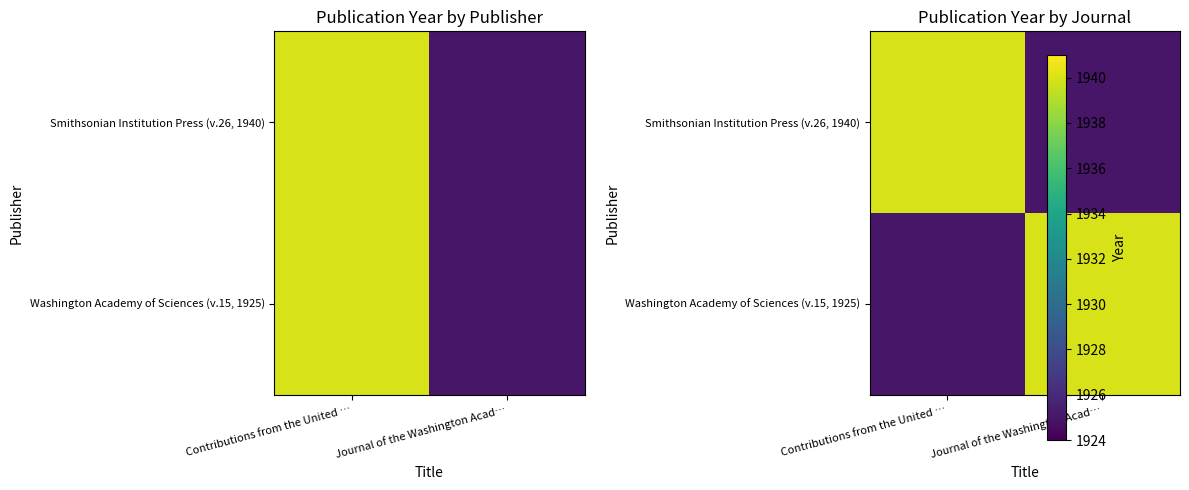

Rank the series at Journal of the Washington Acad… from highest to lowest value.

Washington Academy of Sciences (v.15, 1925), Smithsonian Institution Press (v.26, 1940)